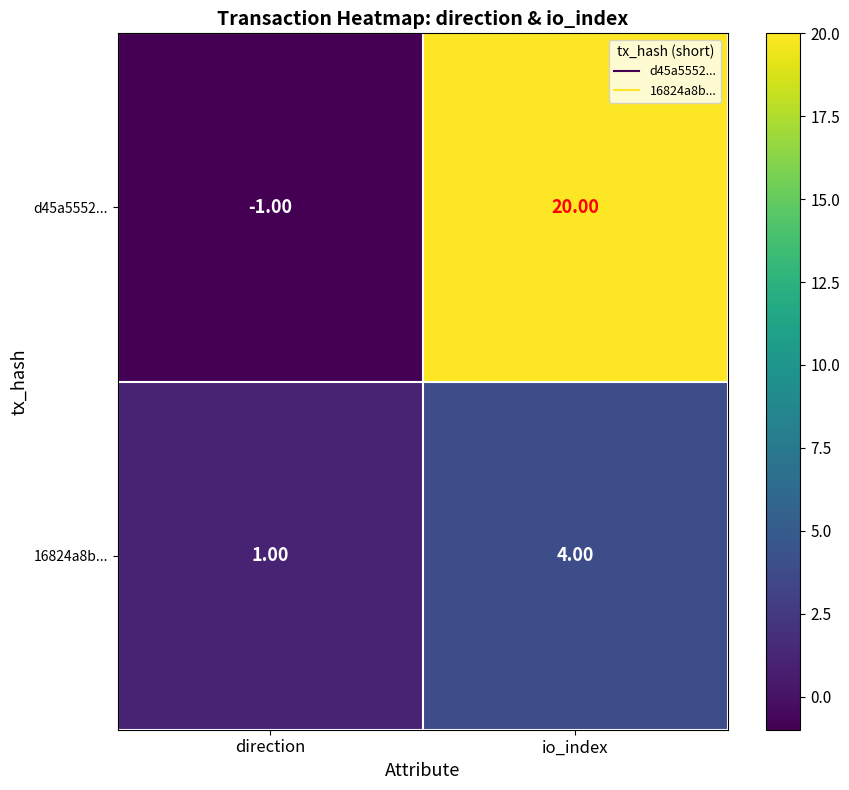

What is the total value across all series at io_index?

24